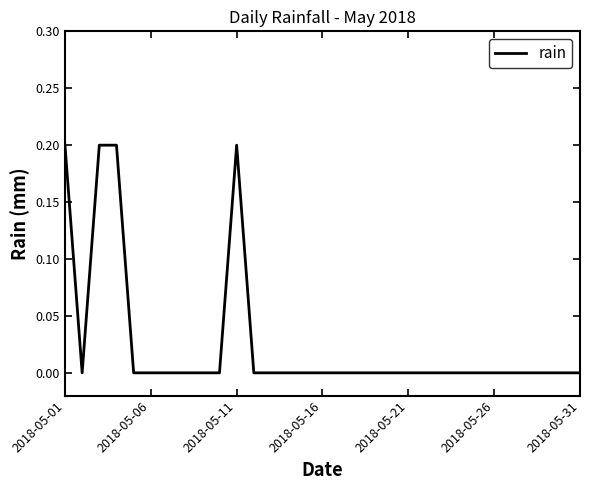

Is this an area chart (filled region under the line)?

No